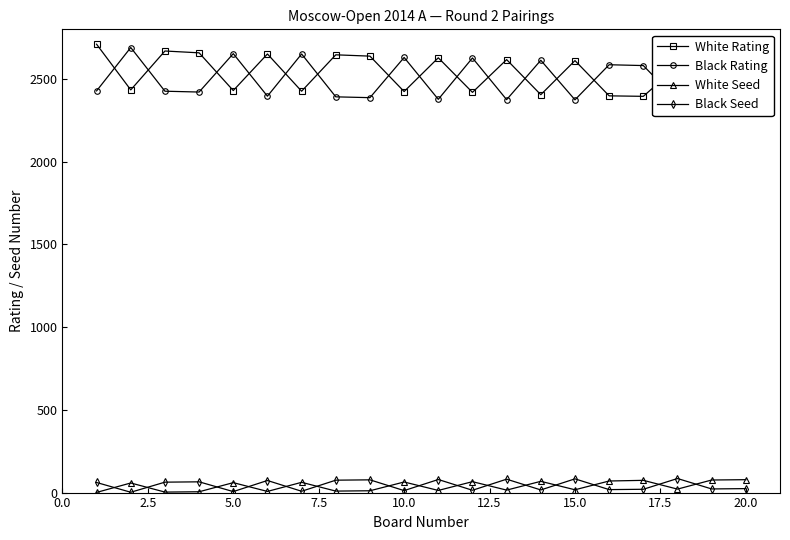

Count the number of data series in this chart.

4